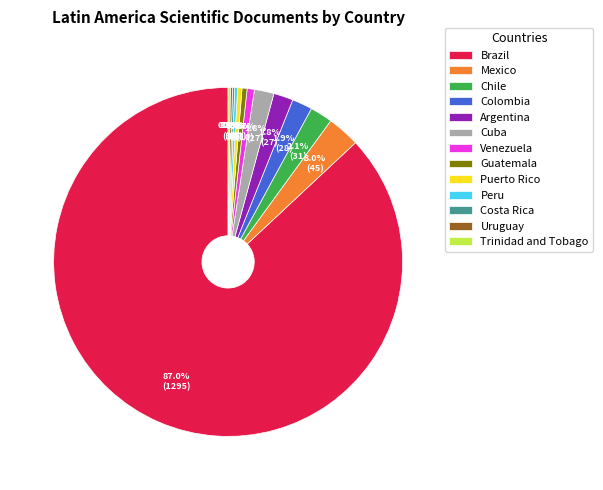

What percentage is the Argentina slice, to the nearest percent?

2%